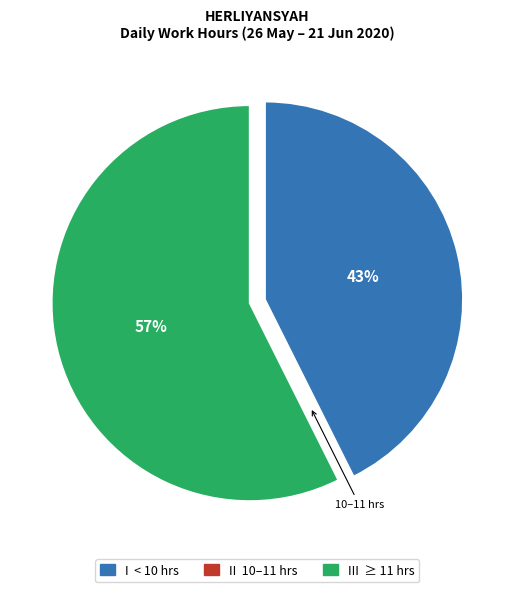

To the nearest percent, what is the difference between the largest and smallest slice percentages?

57%